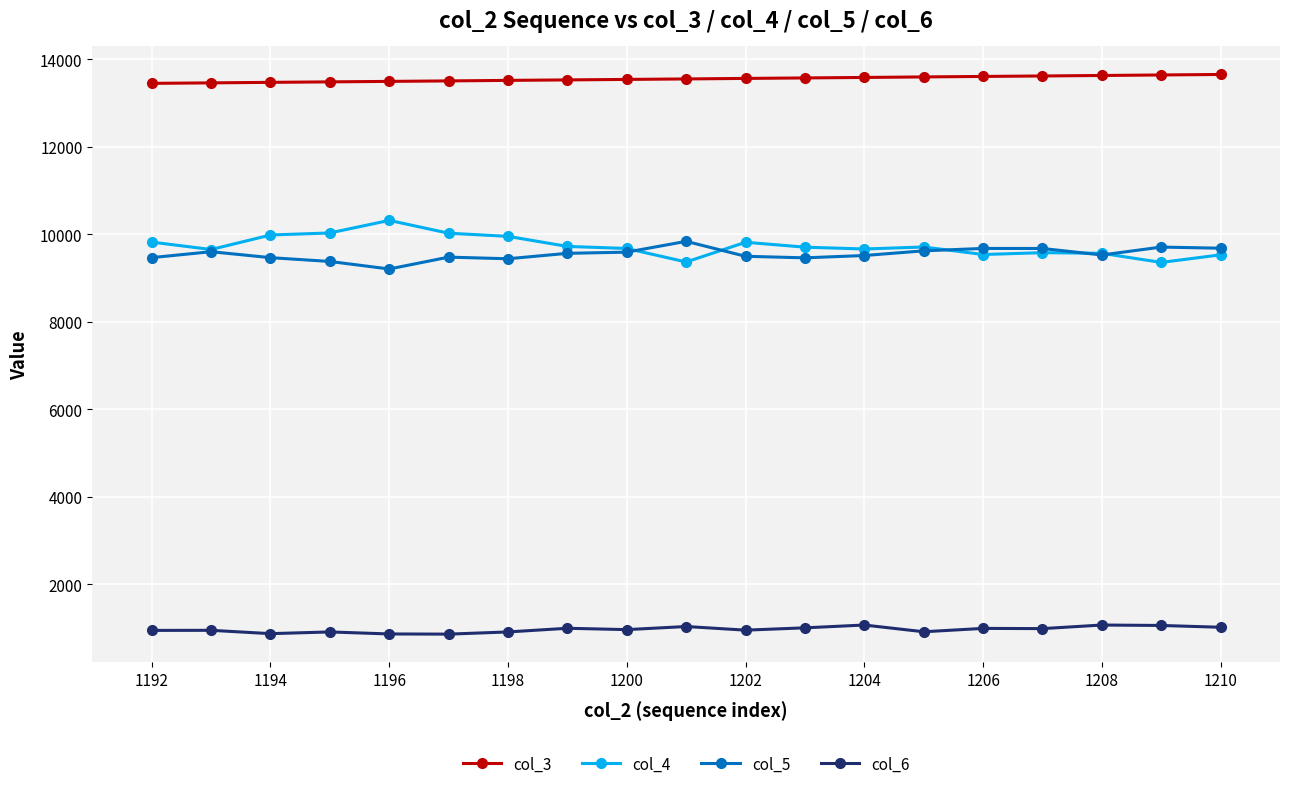

True or false: col_6 has more than 0 points higher than both neighbors.

True